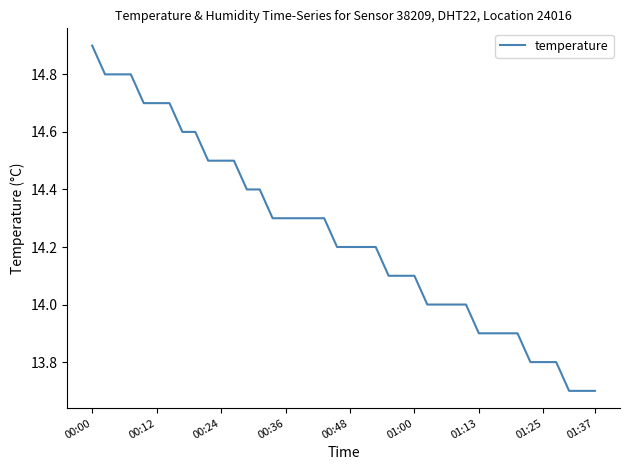

What is the difference between the maximum and minimum values?

1.2